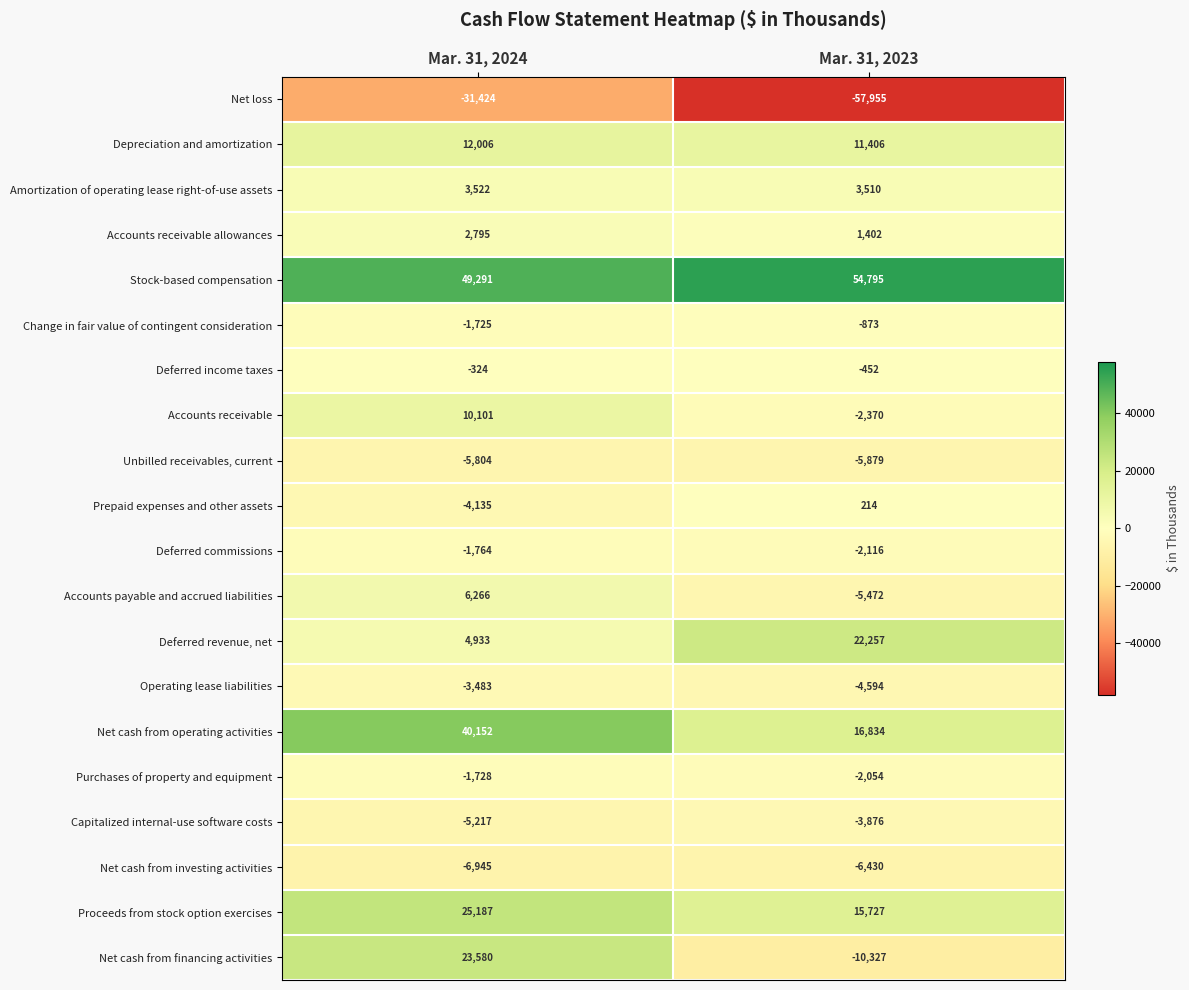

Read the Accounts payable and accrued liabilities value at Mar. 31, 2024.

6266